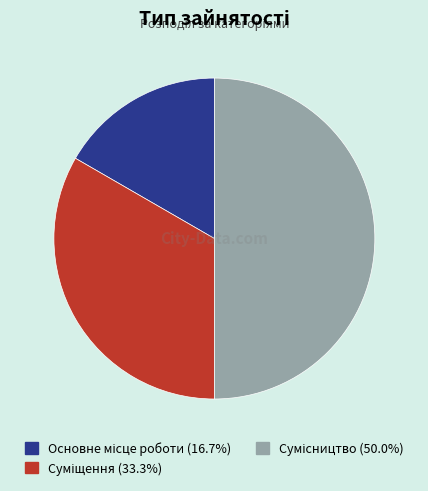

Which slice is the largest?

Сумісництво